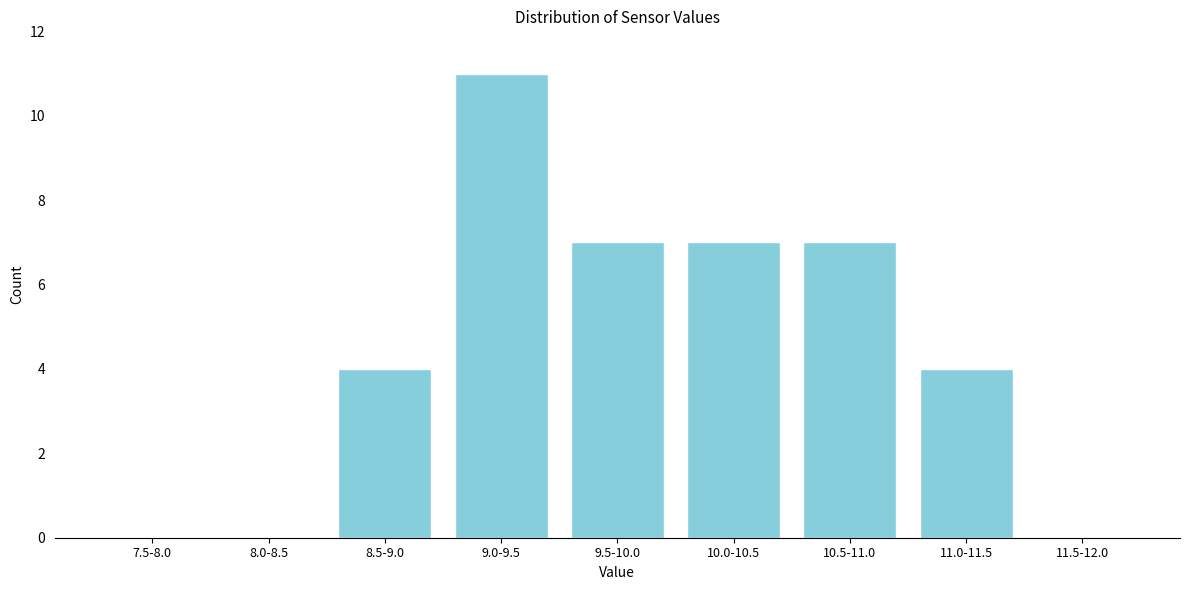

Reading left to right, what are all the values shown in this chart?

7.5-8.0=0	8.0-8.5=0	8.5-9.0=4	9.0-9.5=11	9.5-10.0=7	10.0-10.5=7	10.5-11.0=7	11.0-11.5=4	11.5-12.0=0